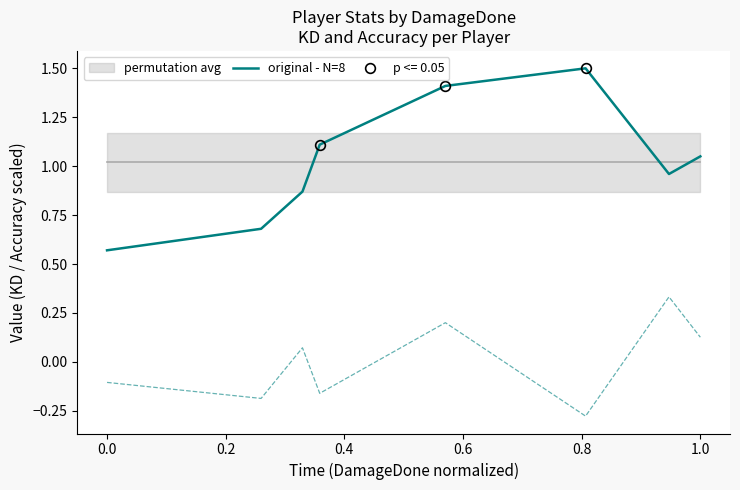

What is the difference between the second highest and minimum values?

0.8